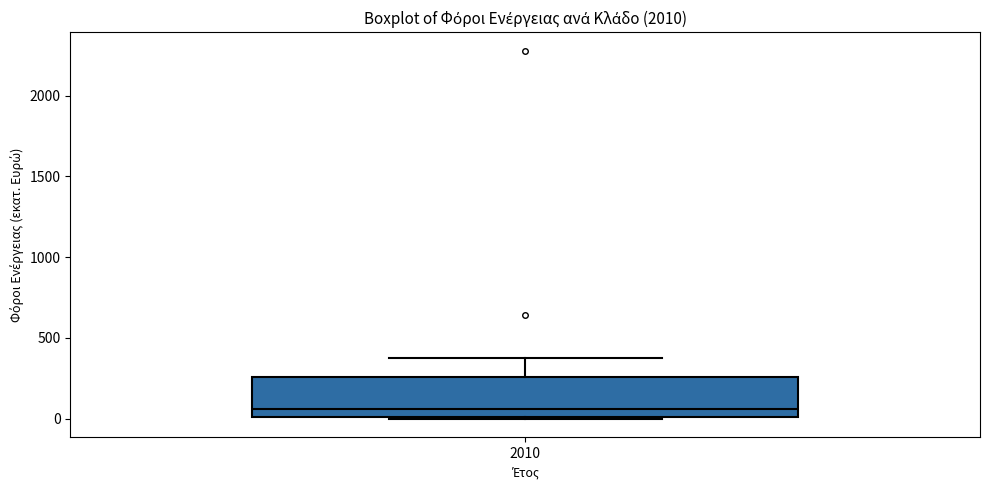

Read this box plot against the y-axis: the position of the median line, the range covered by the box, and the ends of both whiskers. The values are not printed on the chart, so give them approximately, as read against the axis.

median 50, box 0 to 250, whiskers 0 to 400